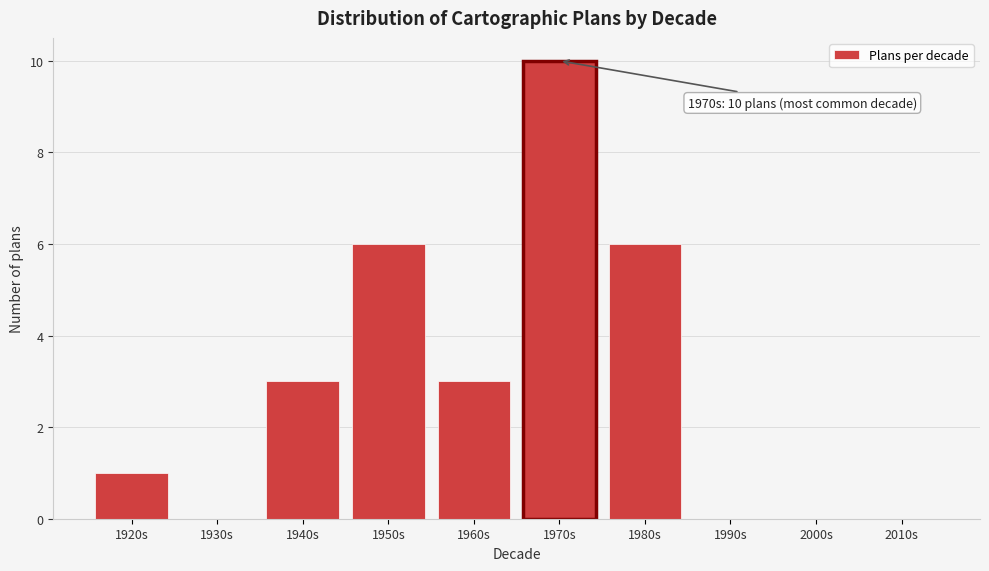

Reading left to right, extract all data points from this chart.

1920s=1	1930s=0	1940s=3	1950s=6	1960s=3	1970s=10	1980s=6	1990s=0	2000s=0	2010s=0